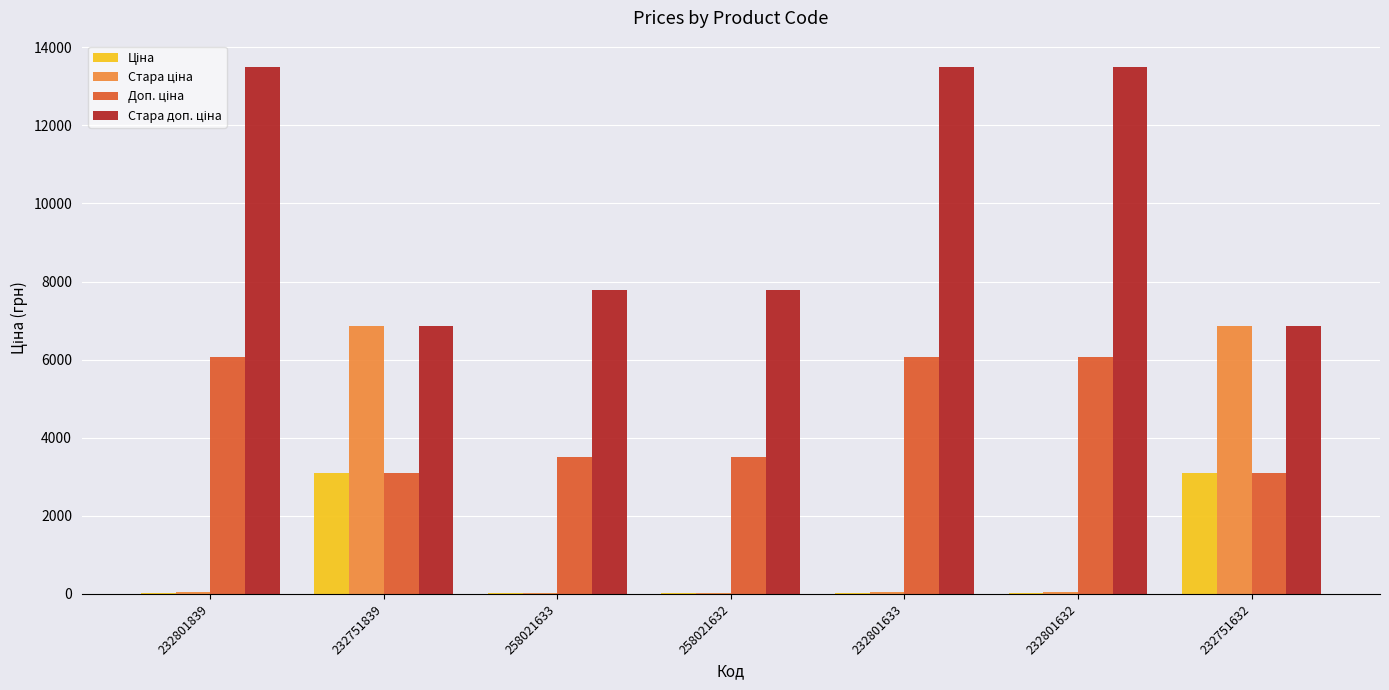

What is the label of the 5th bar from the left?

232801633